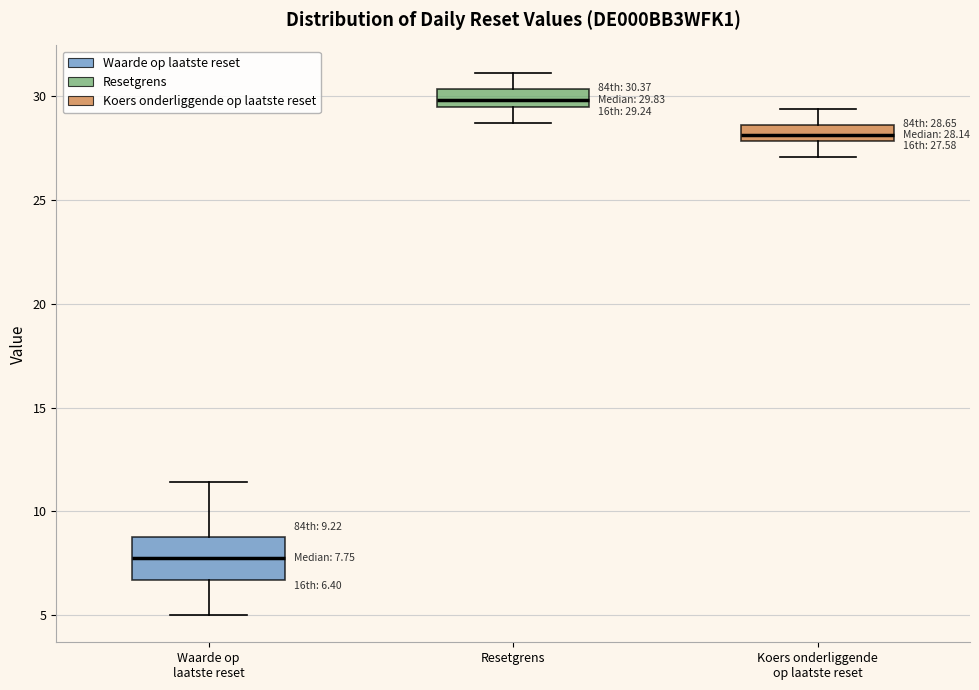

Which box has the lowest median line?

Waarde op laatste reset